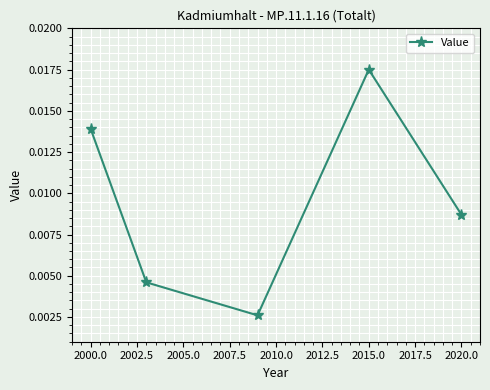

How many lines are shown in the chart?

1